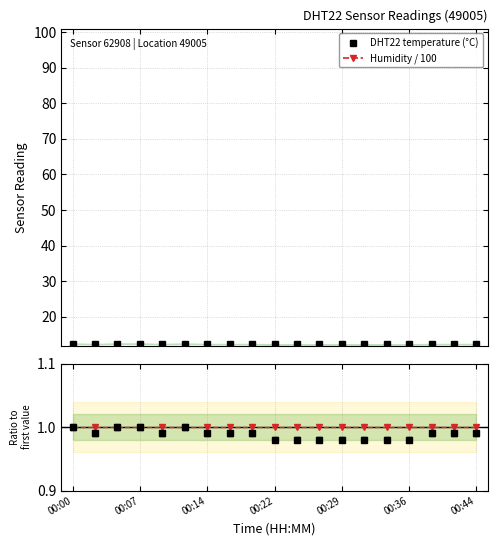

What value does the DHT22 temperature (°C) series have at 16?

12.3